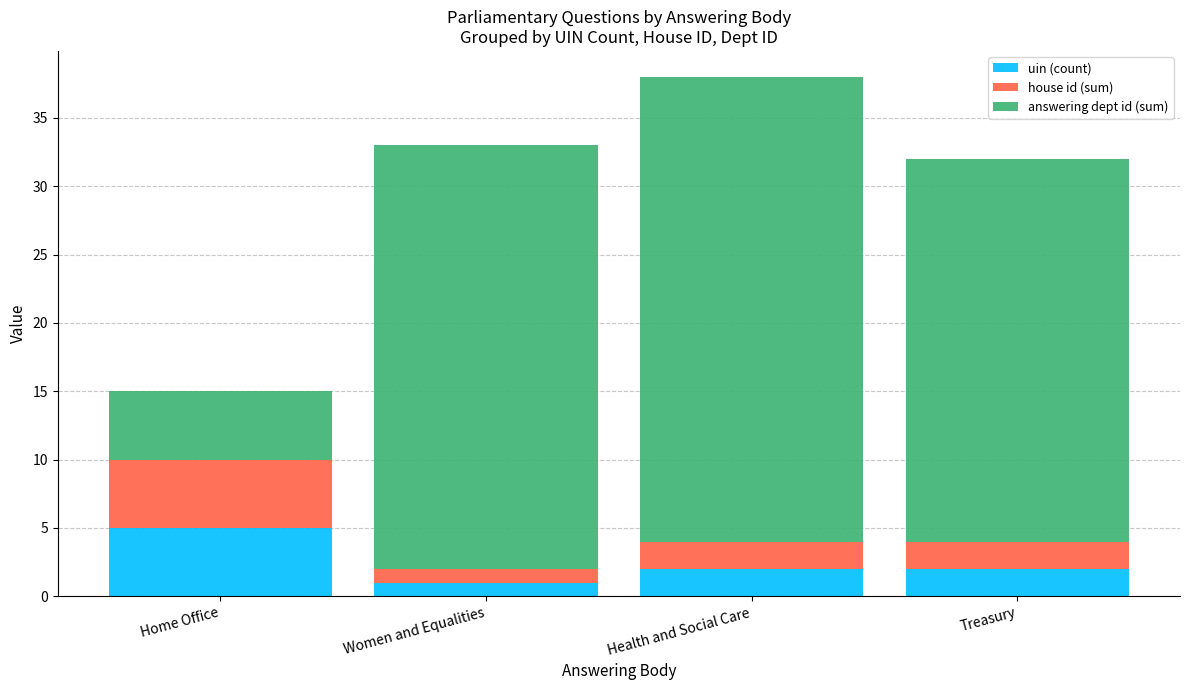

True or false: uin (count) has a value of 2 at Treasury.

True